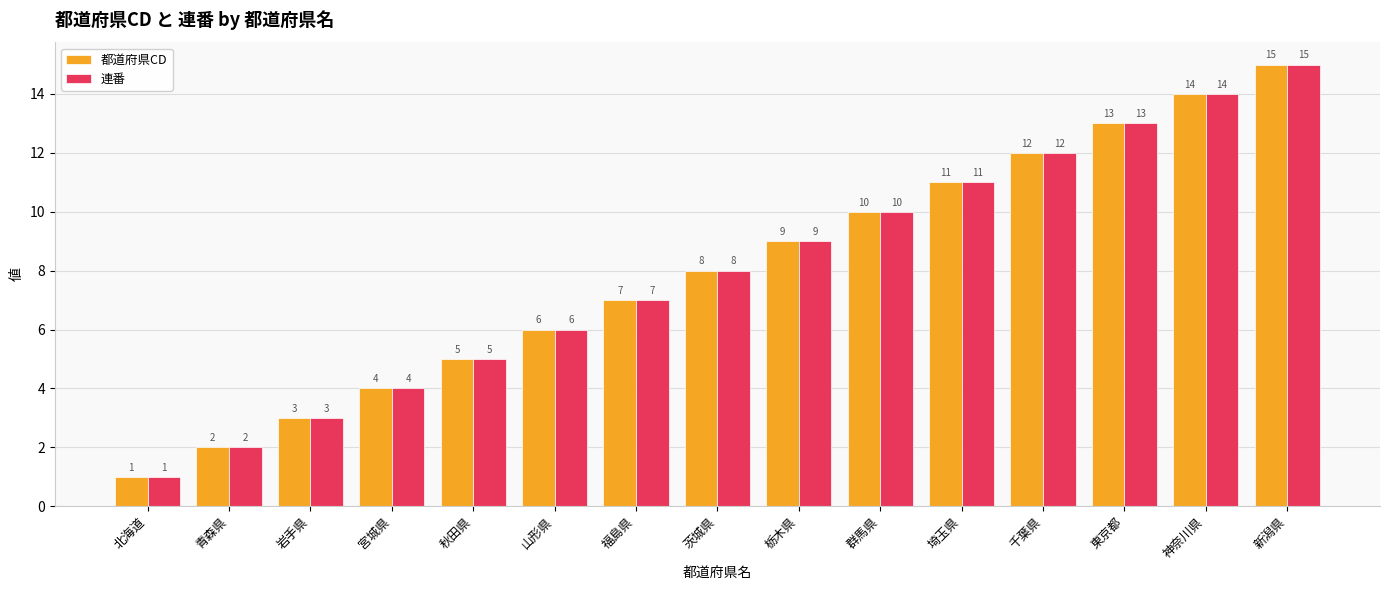

What is the greatest value displayed?

15